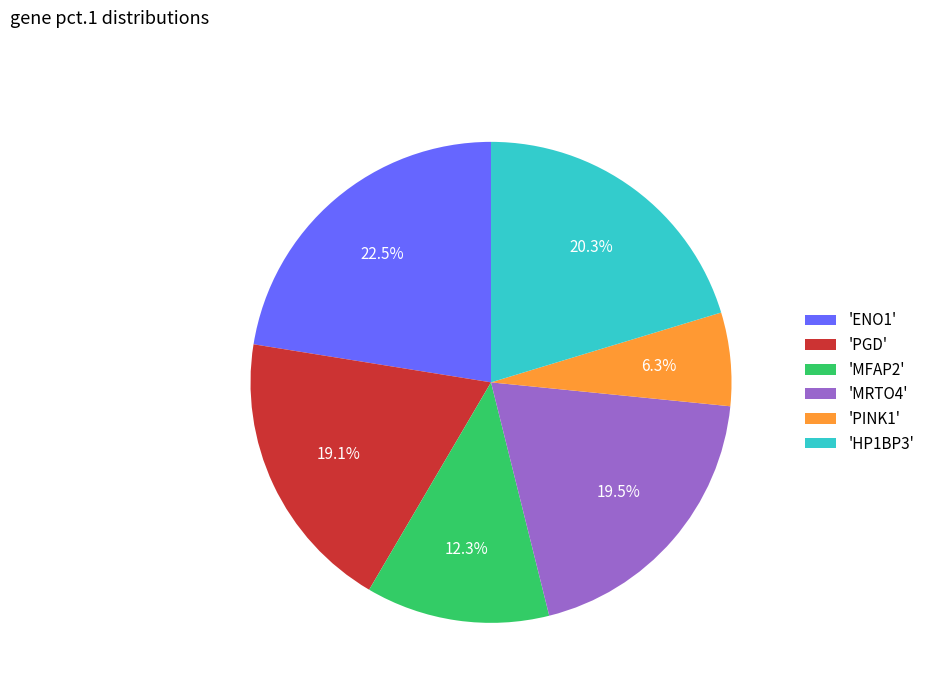

What is the ratio of the value at 'MRTO4' to the value at 'PINK1'?

3.1